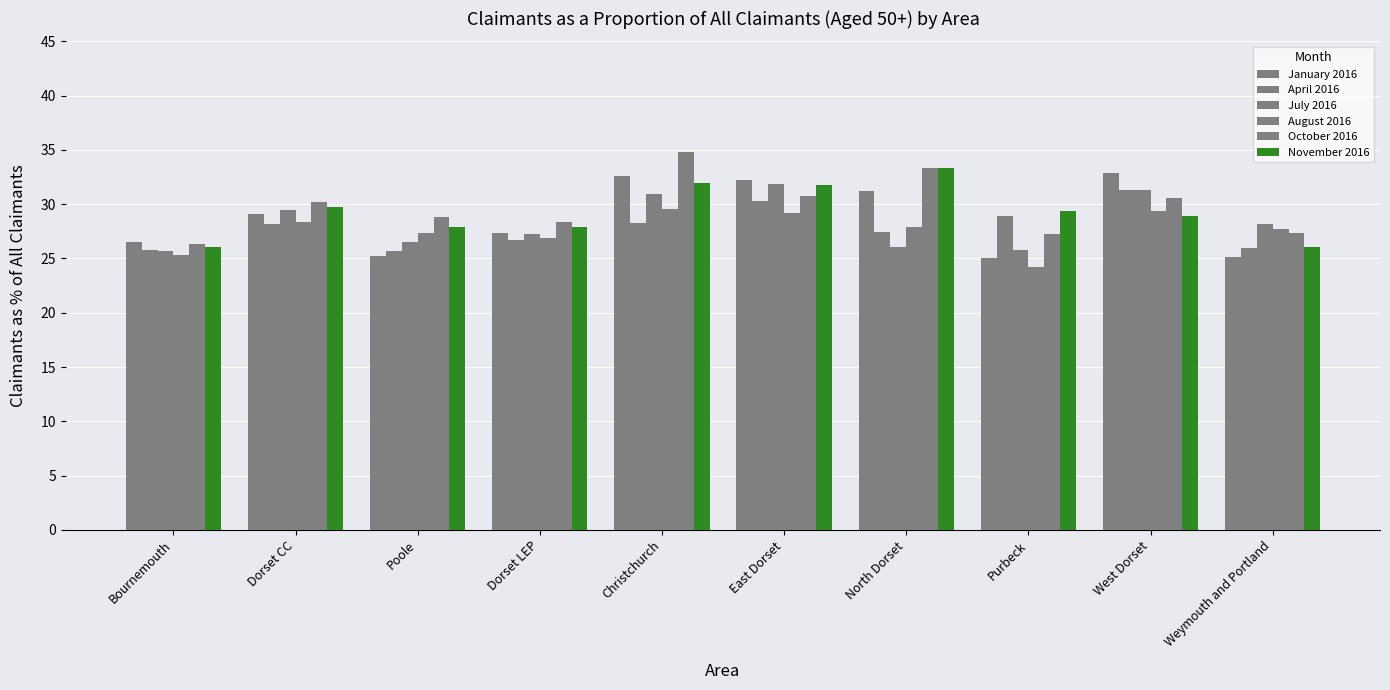

At which label is January 2016 closest to 28?

Dorset LEP